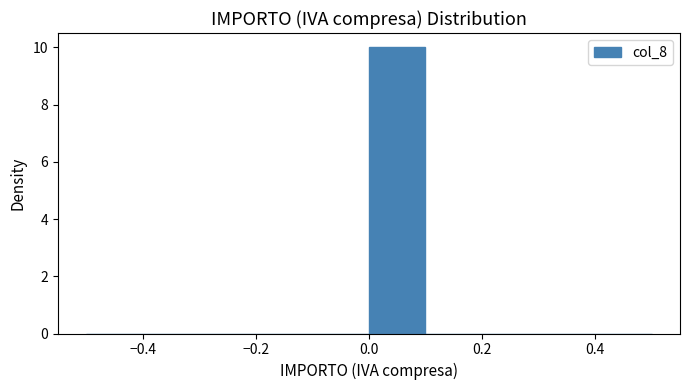

What is the height of the bar covering 0.0 to 0.1 on the x-axis? The values are not printed on the chart, so give them approximately, as read against the axis.

10